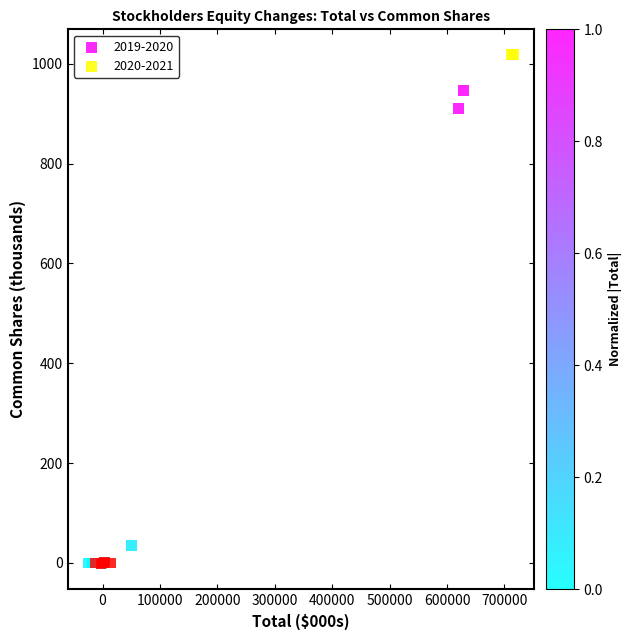

Which series has the widest spread of Y values?

2020-2021